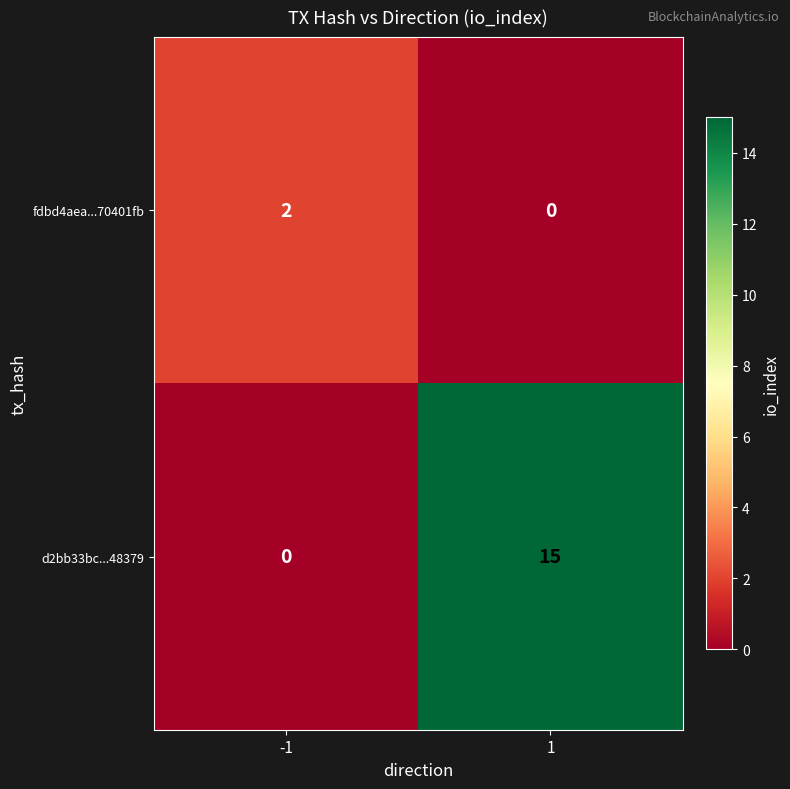

What is the difference between the maximum and minimum values in the d2bb33bc...48379 series?

15